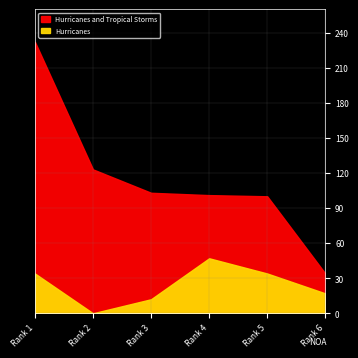

What is the difference between the maximum and minimum values in the Hurricanes and Tropical Storms series?

198